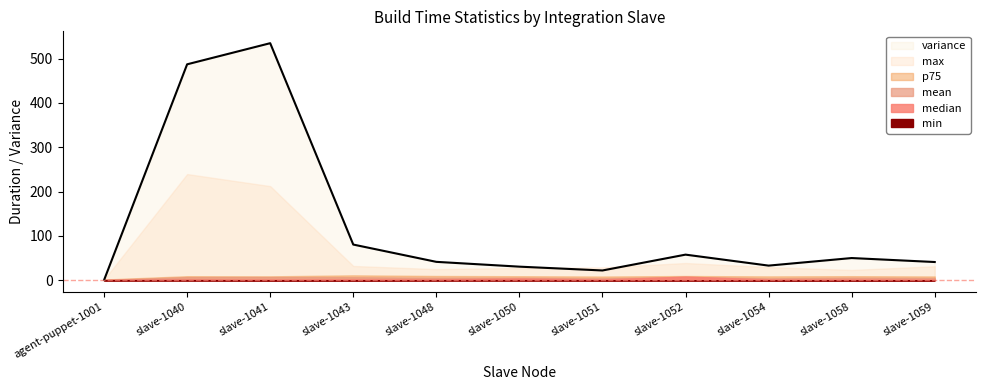

Which series has the widest spread of values?

variance